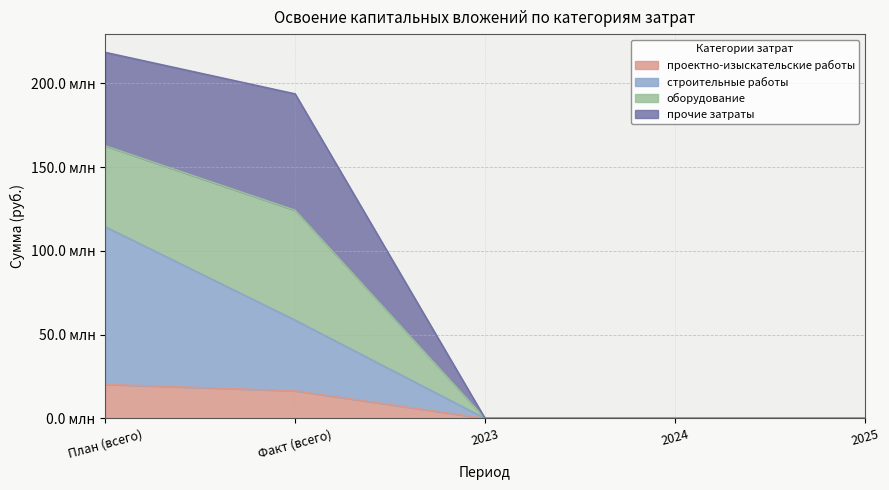

Which series has the largest total across all categories?

строительные работы